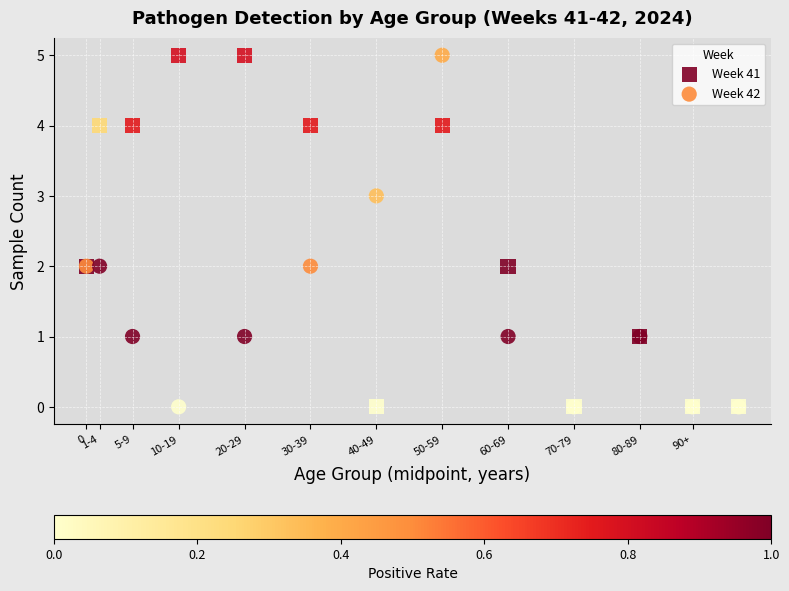

What is the X range (max minus min) for the scatter plot?

99